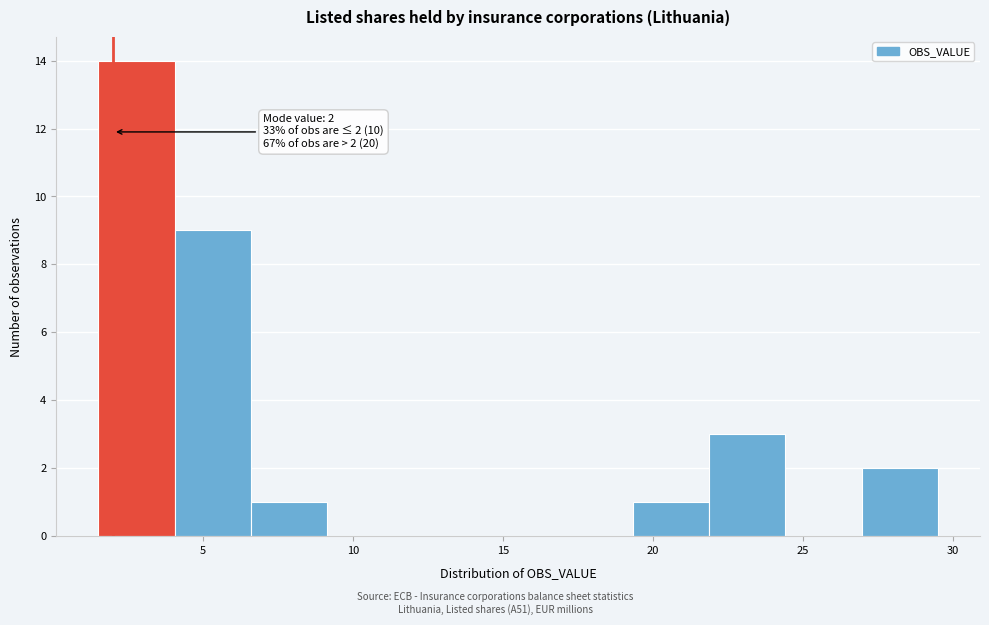

Over which range of the x-axis is the bar tallest?

1.5 to 4.0